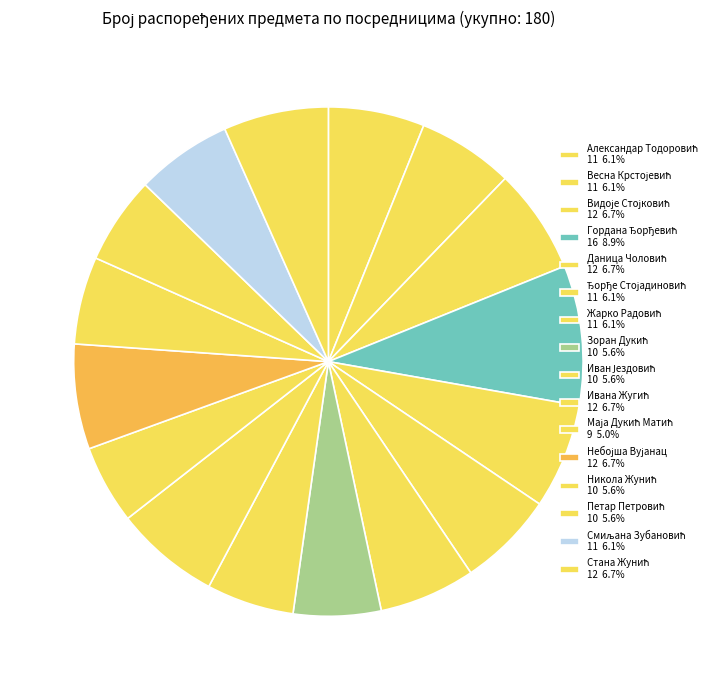

To the nearest percent, what is the difference between the largest and smallest slice percentages?

4%